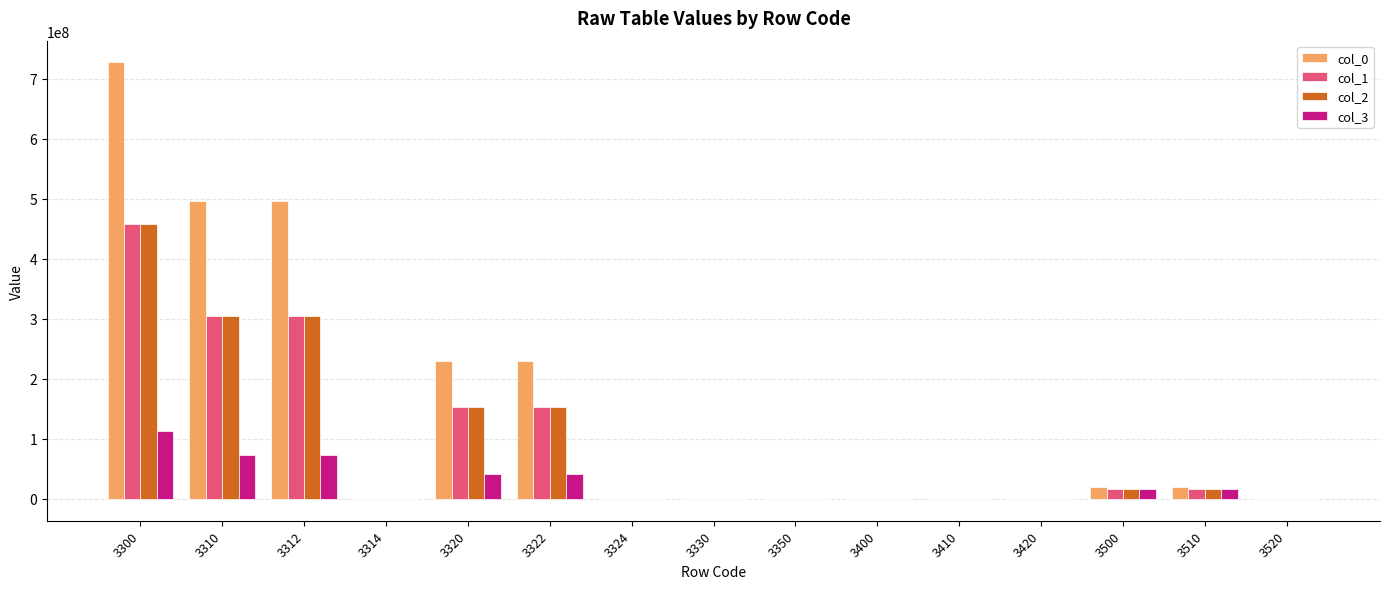

At which category is the sum across all series the highest?

3300